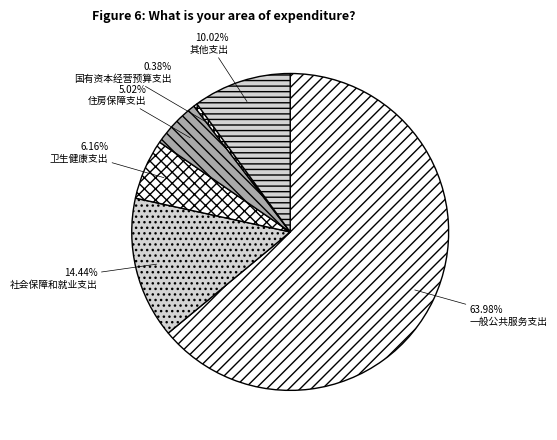

Which has a higher value, 一般公共服务支出 or 社会保障和就业支出?

一般公共服务支出